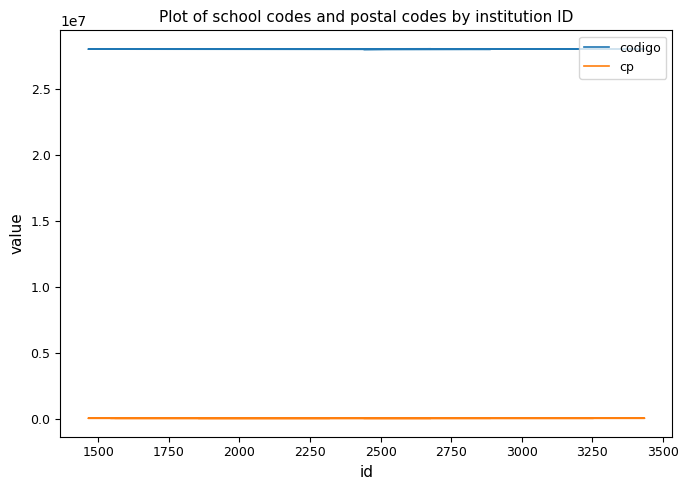

True or false: cp and codigo intersect in this chart.

False